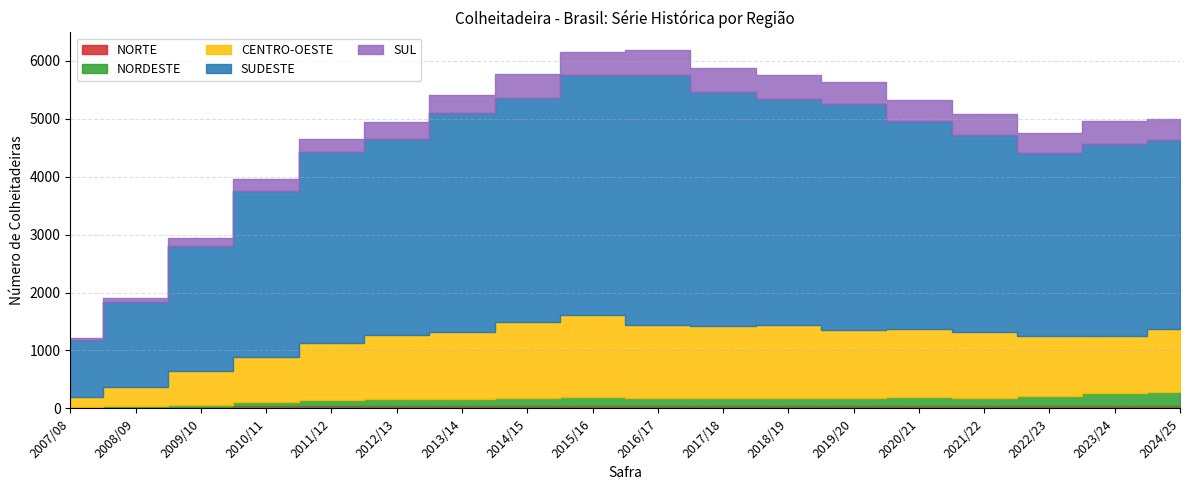

At which label does NORDESTE first exceed 142?

2015/16